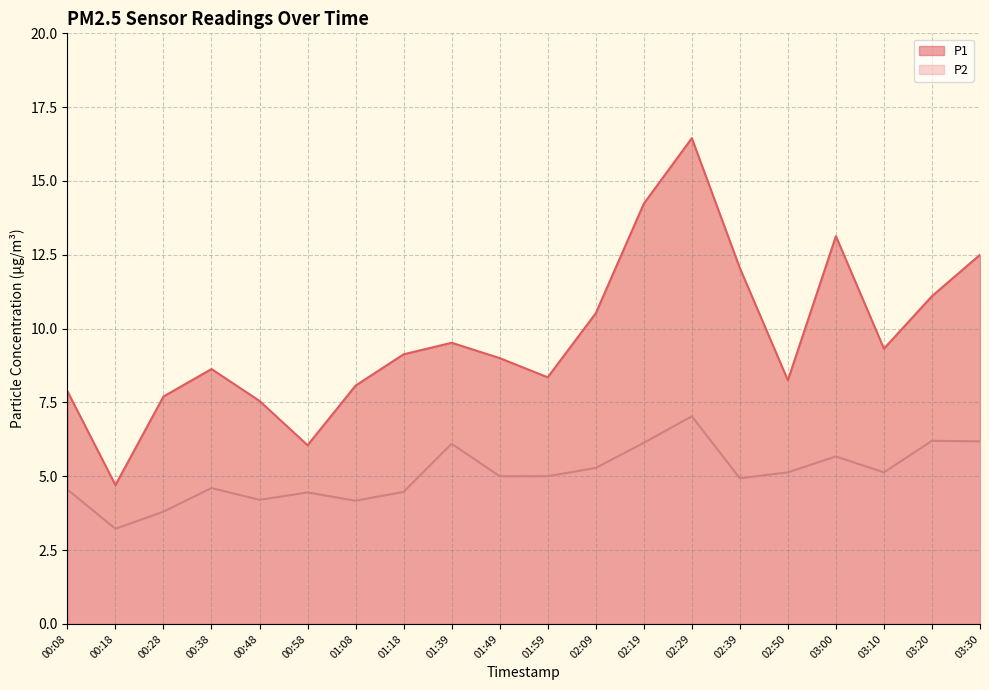

At which category does P2 reach its first local valley?

00:18